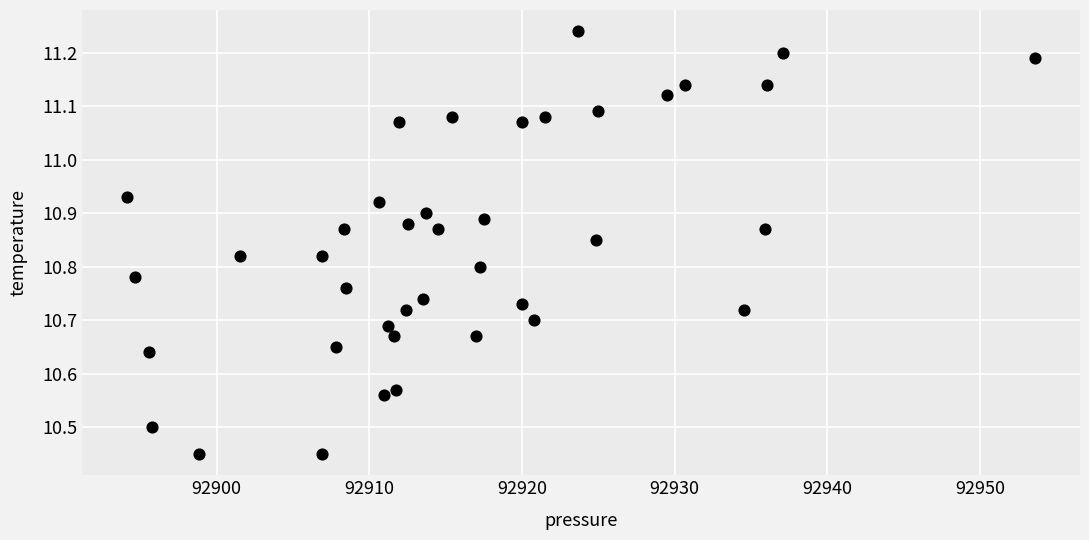

What is the range of Y values (max minus min)?

0.8